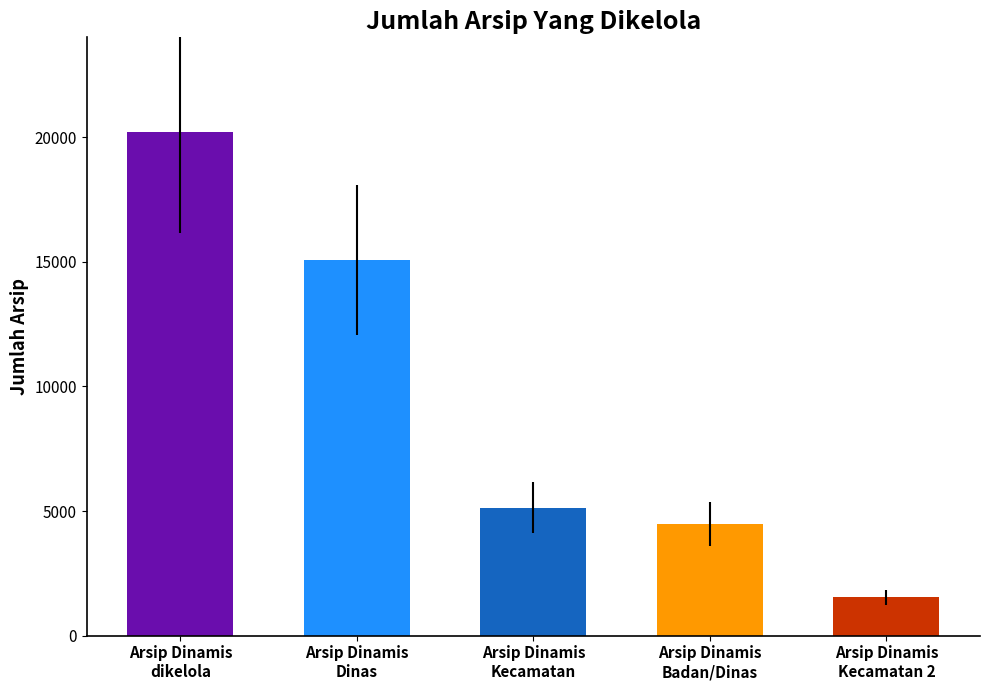

Which category has the lowest value across all series?

Arsip Dinamis
Kecamatan 2